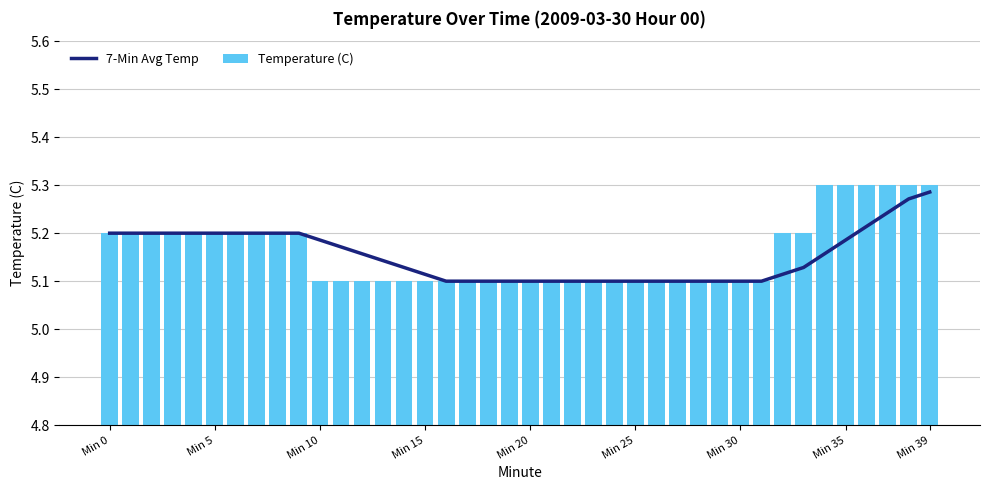

What is the highest value of the Temperature (C) series?

5.3